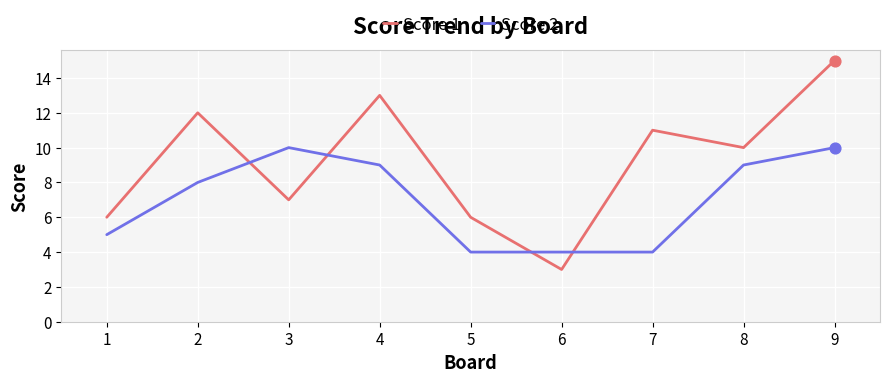

Is the value of Score 2 at 2 greater than the value of Score 1 at 1?

Yes